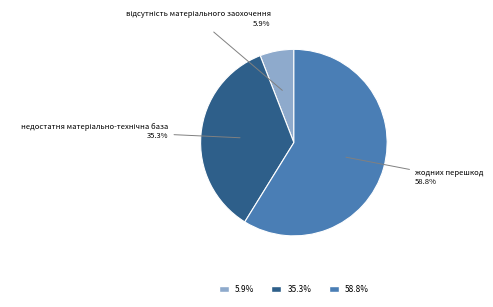

Is there a majority slice in this chart?

Yes